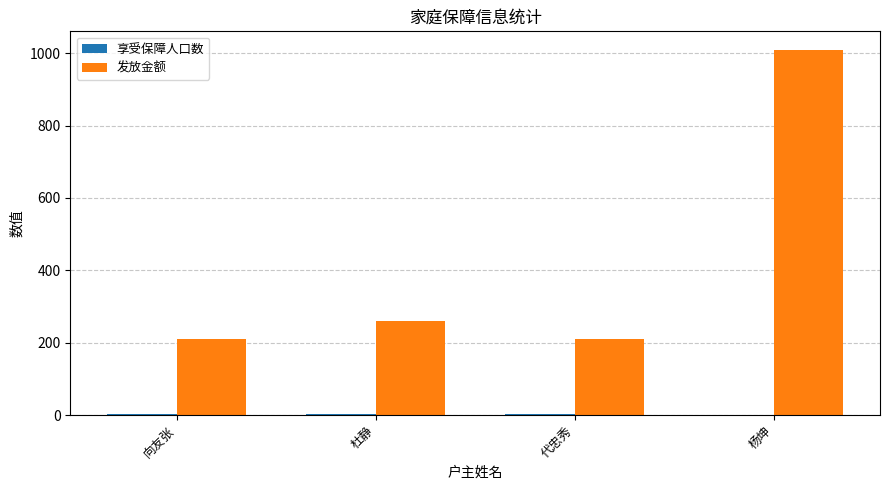

Read the 发放金额 value at 代忠秀.

210